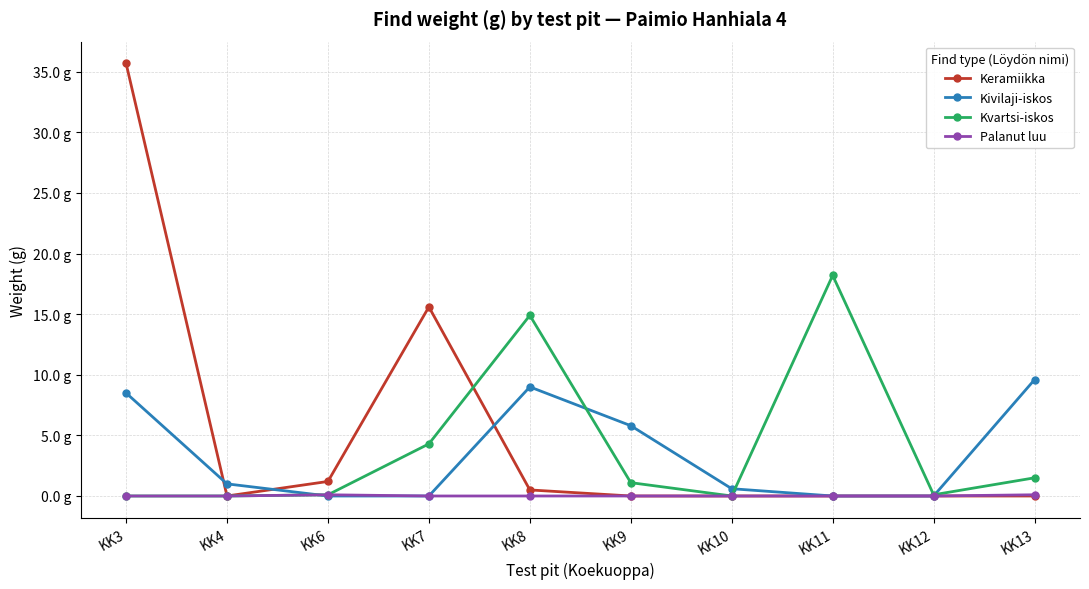

Reading left to right, what are all the values shown in this chart?

Keramiikka: KK3=35.7	KK4=0.0	KK6=1.2	KK7=15.6	KK8=0.5	KK9=0.0	KK10=0.0	KK11=0.0	KK12=0.0	KK13=0.0
Kivilaji-iskos: KK3=8.5	KK4=1.0	KK6=0.0	KK7=0.0	KK8=9.0	KK9=5.8	KK10=0.6	KK11=0.0	KK12=0.0	KK13=9.6
Kvartsi-iskos: KK3=0.0	KK4=0.0	KK6=0.1	KK7=4.3	KK8=14.9	KK9=1.1	KK10=0.0	KK11=18.2	KK12=0.1	KK13=1.5
Palanut luu: KK3=0.0	KK4=0.0	KK6=0.1	KK7=0.0	KK8=0.0	KK9=0.0	KK10=0.0	KK11=0.0	KK12=0.0	KK13=0.1